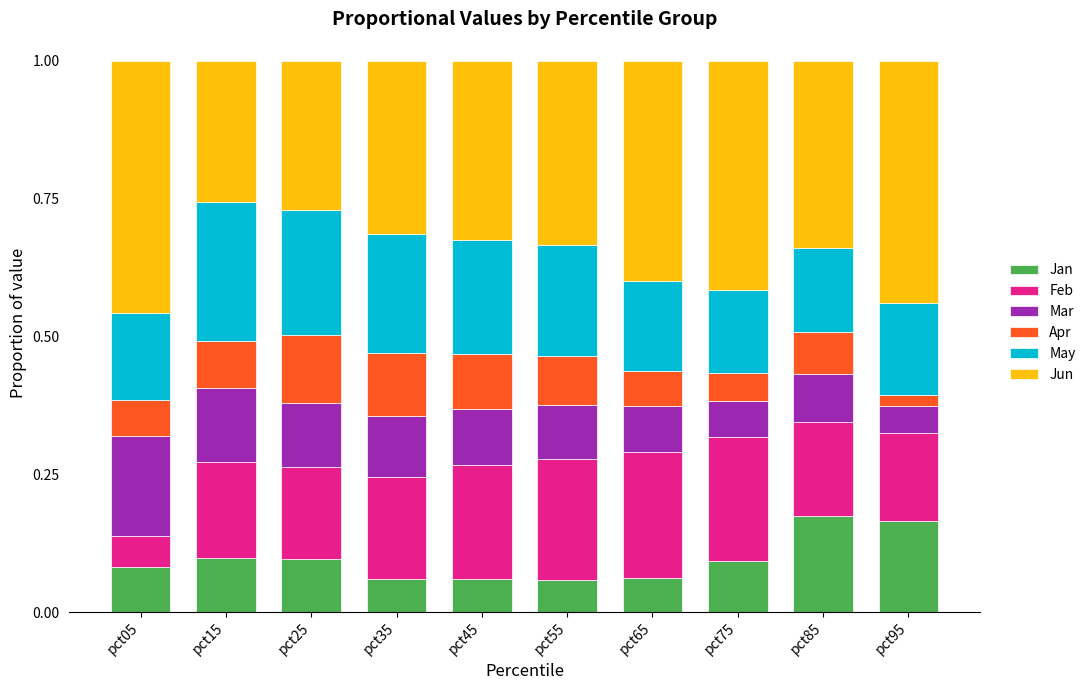

What is the total value across all series at pct65?

1.0